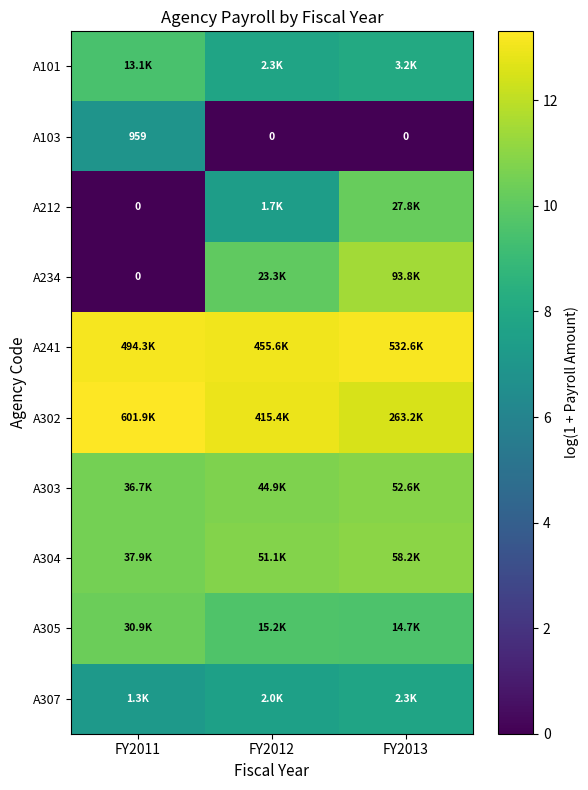

How many series are shown in this chart?

10